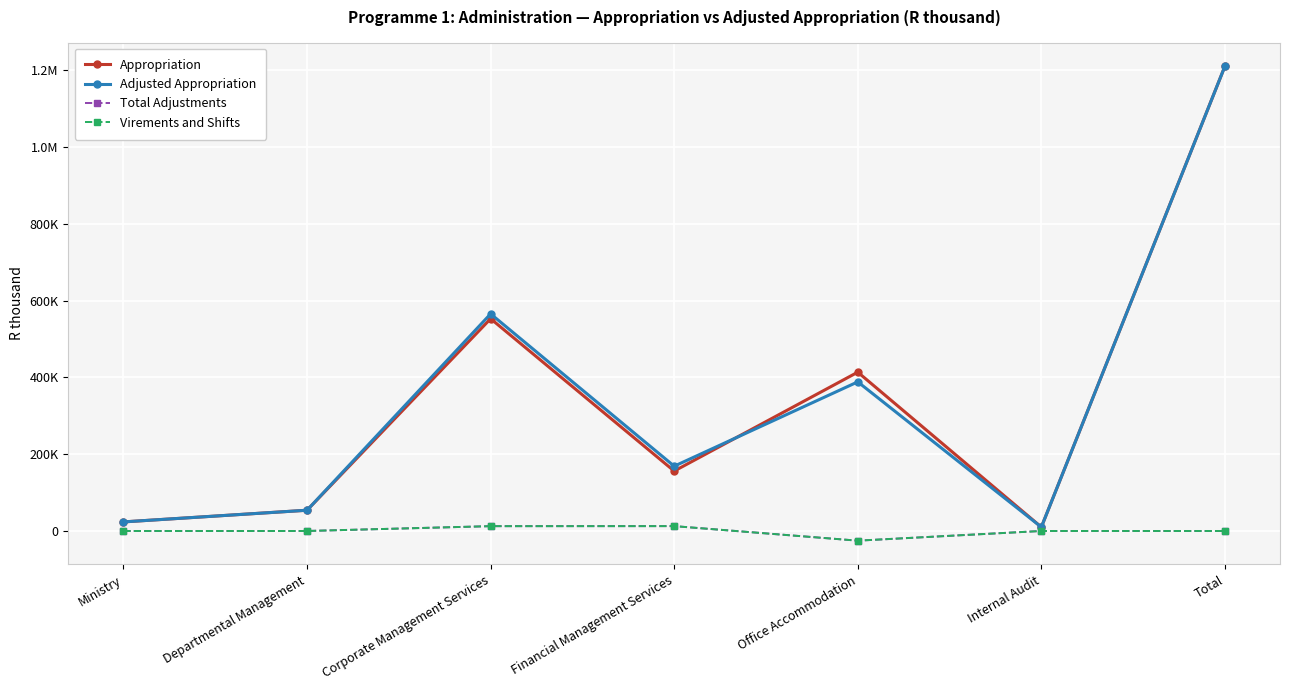

What is the minimum value shown in the chart?

-25236